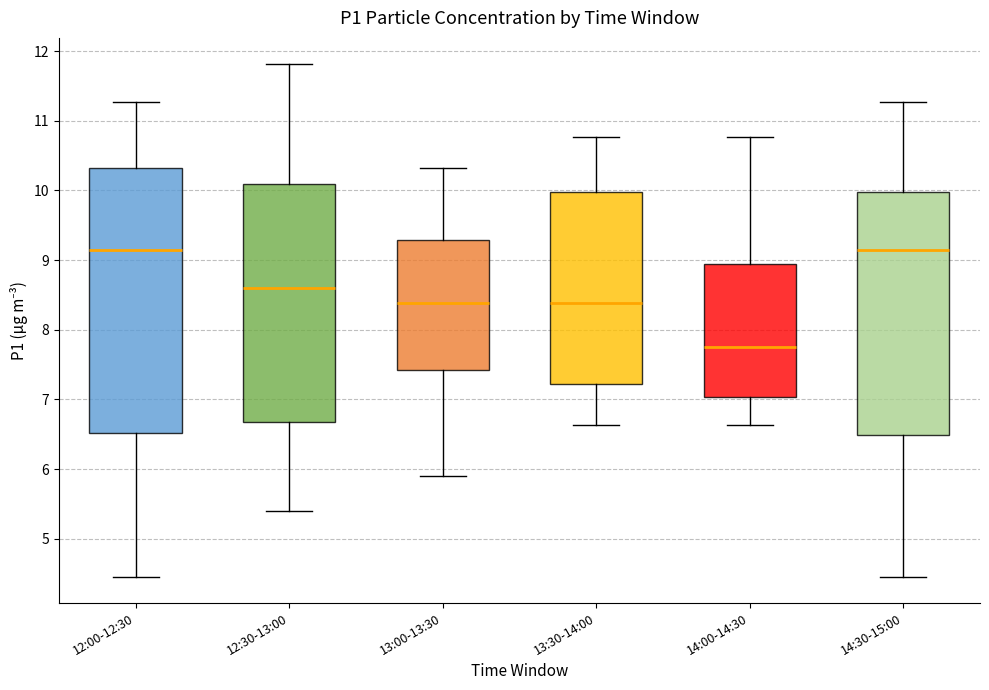

Which box's median line is the lowest?

14:00-14:30